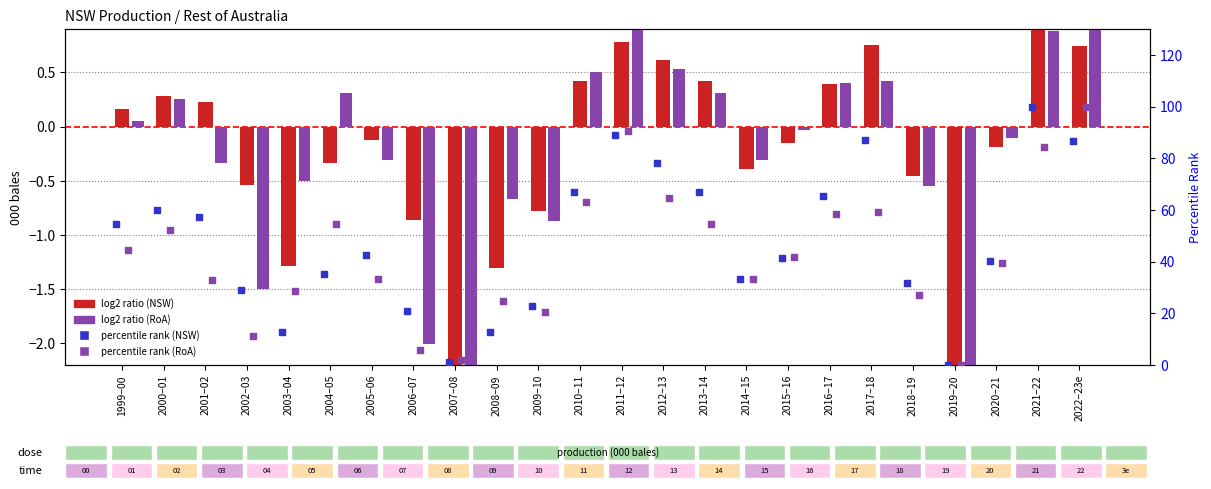

Which series has the largest total across all categories?

percentile rank (NSW)